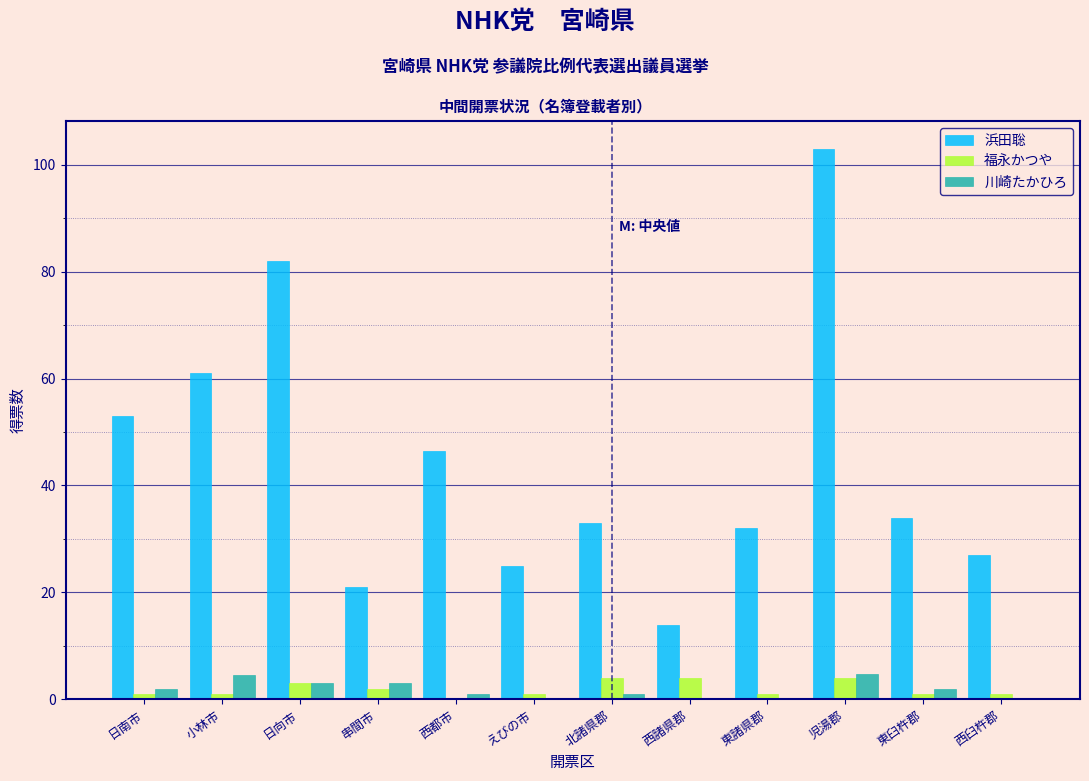

What is the sum of all 福永かつや values?

23.0